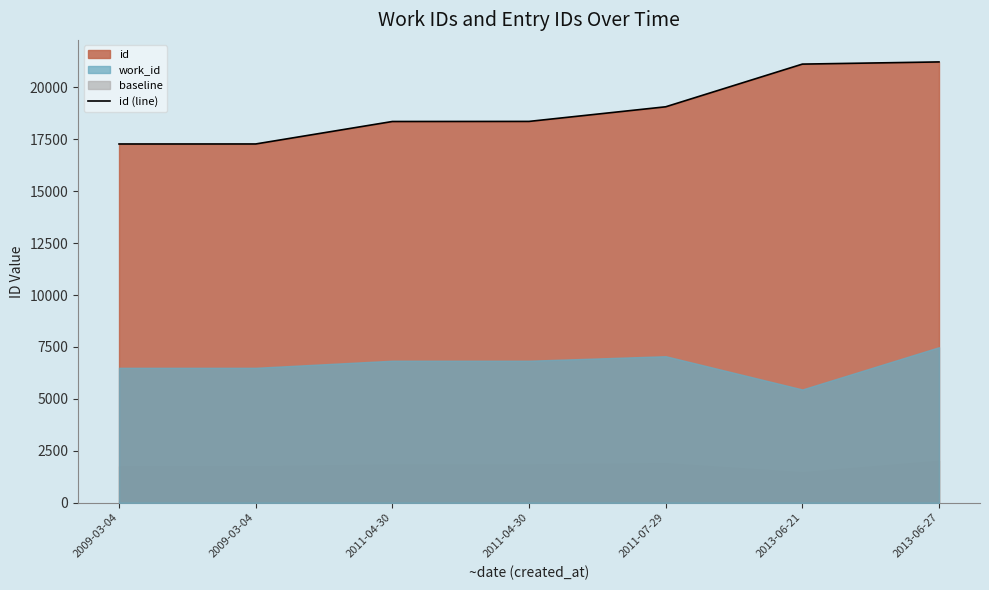

Between 2011-04-30 and 2013-06-27, which is larger?

2013-06-27